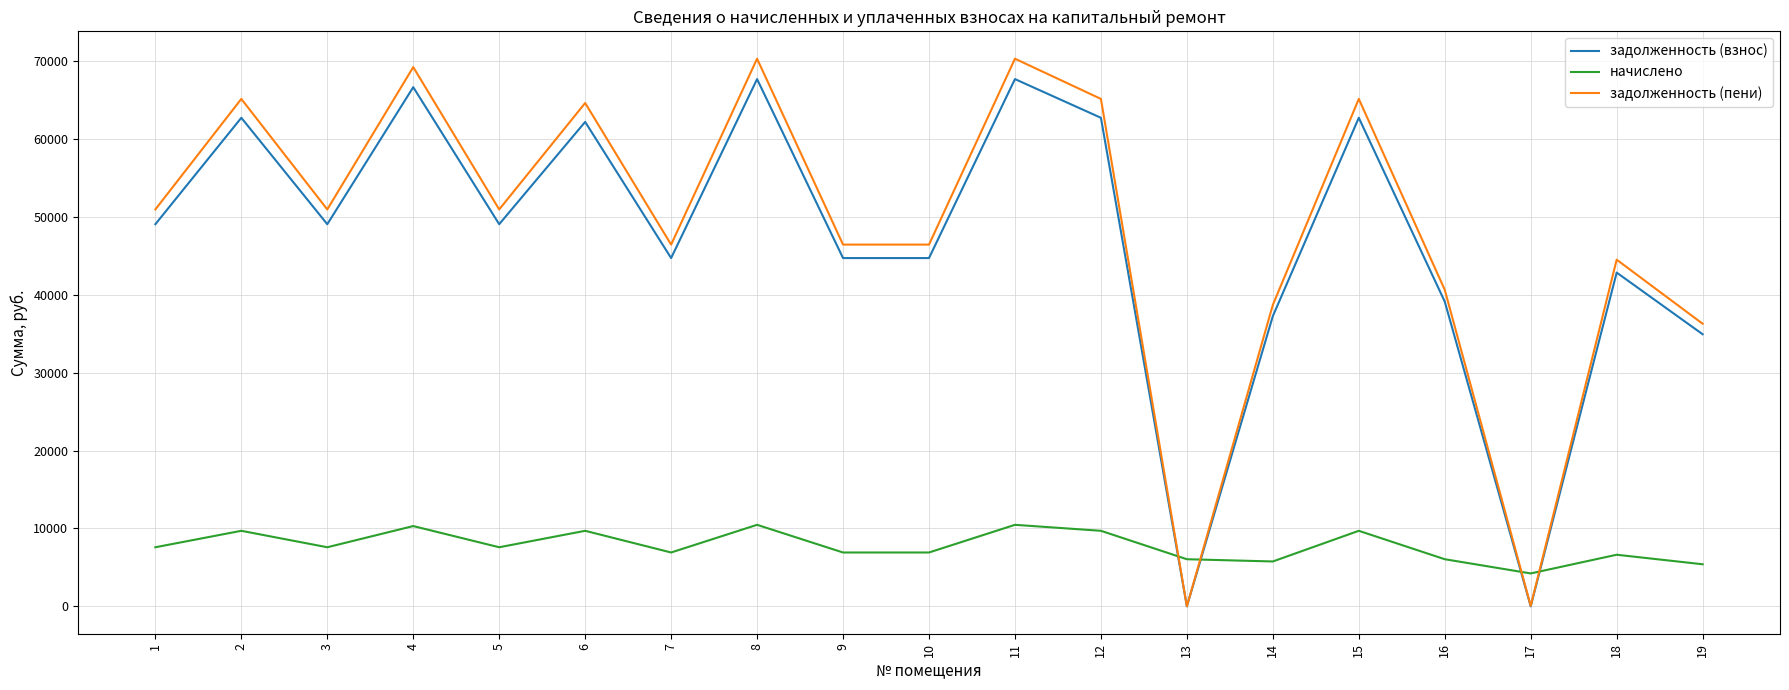

Which series has the widest spread of values?

задолженность (пени)